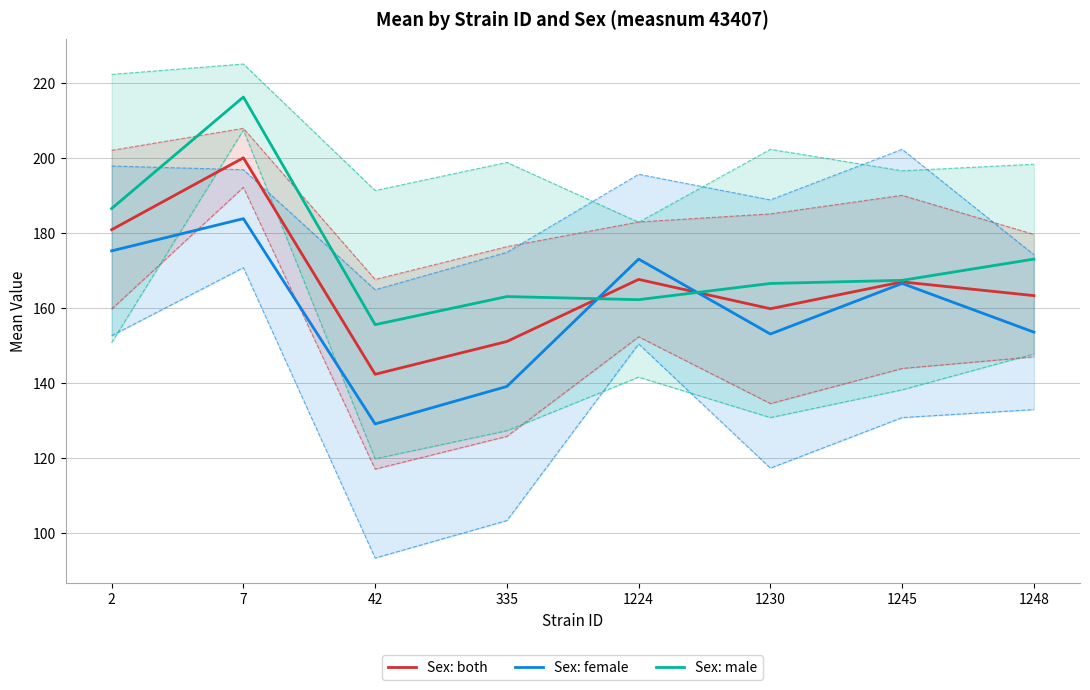

List the series in order of their peak value, highest first.

Sex: male, Sex: both, Sex: female